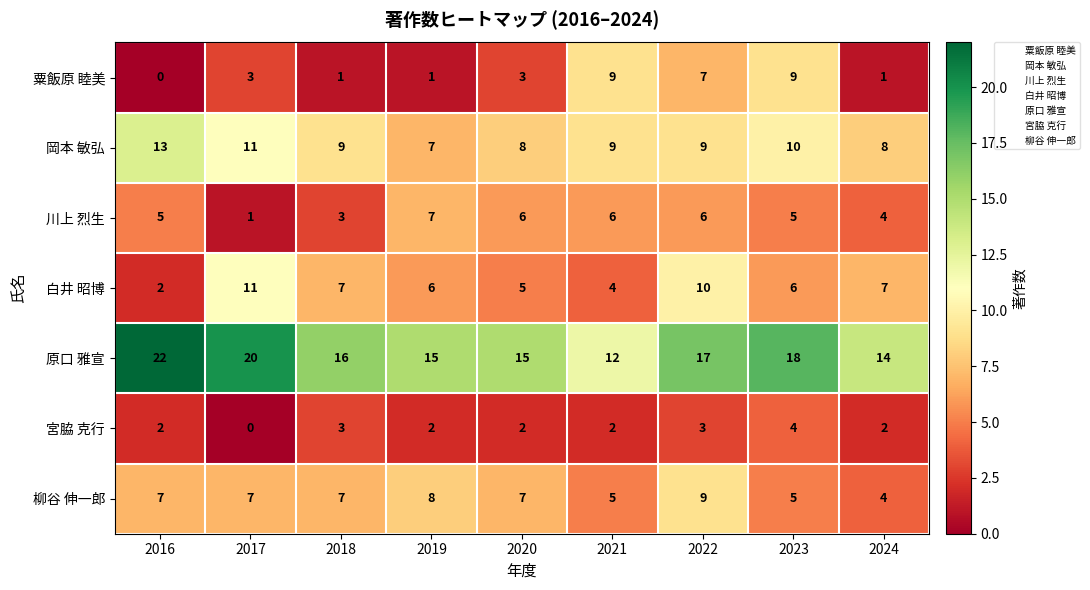

The value of 白井 昭博 at 2019 is 6. True or false?

True